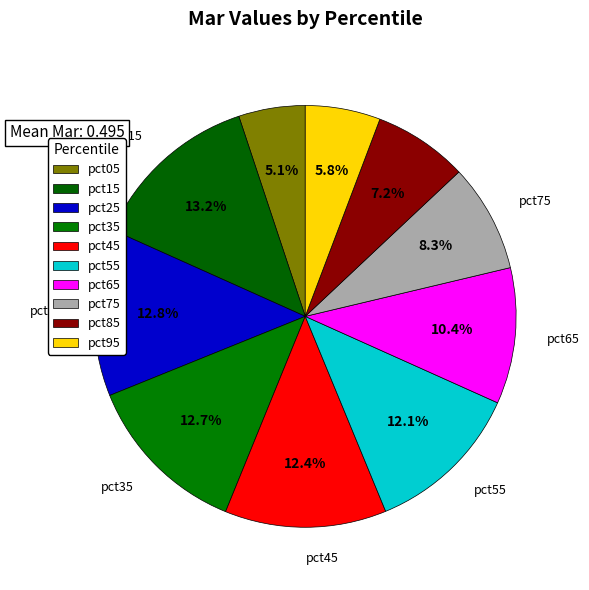

Does pct85 represent more than half of the total?

No